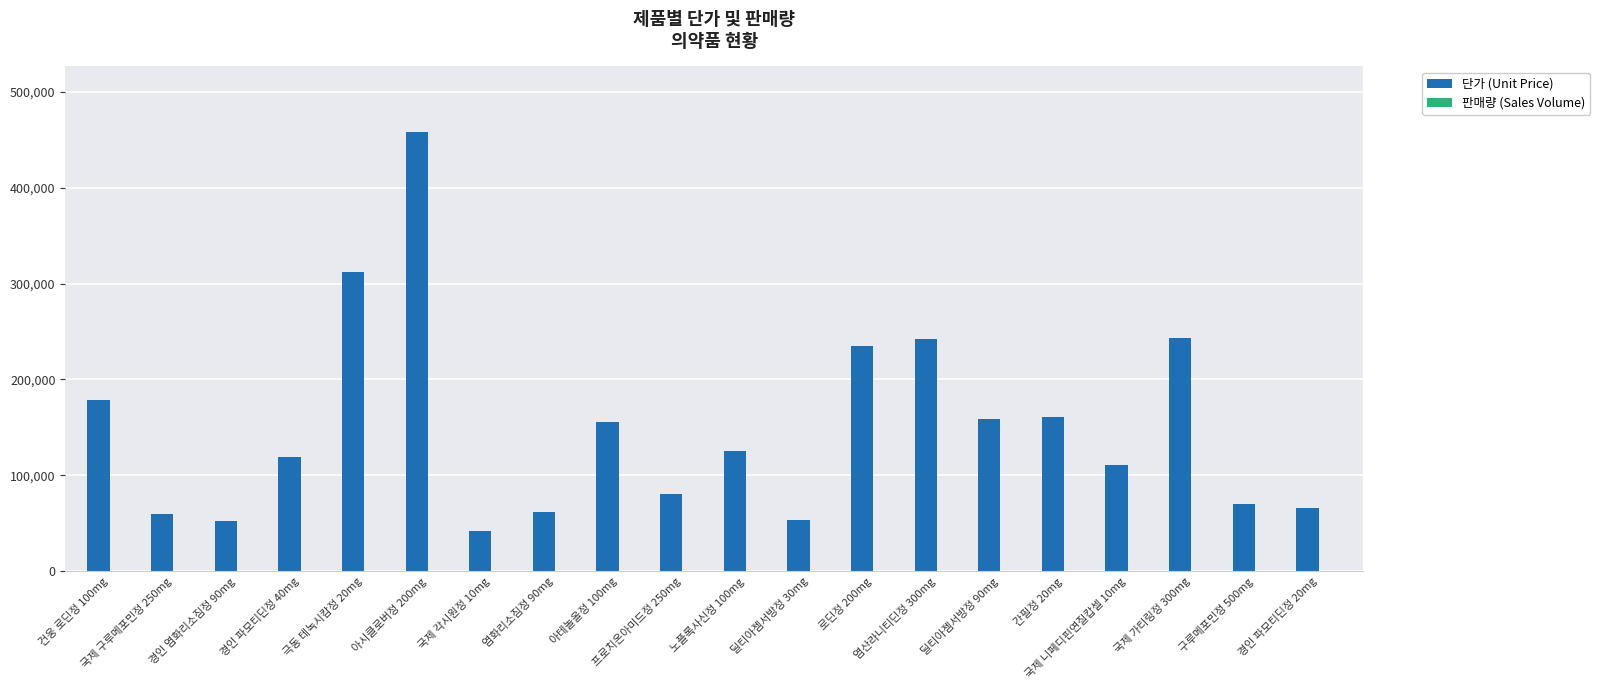

Which series has the largest total across all categories?

단가 (Unit Price)